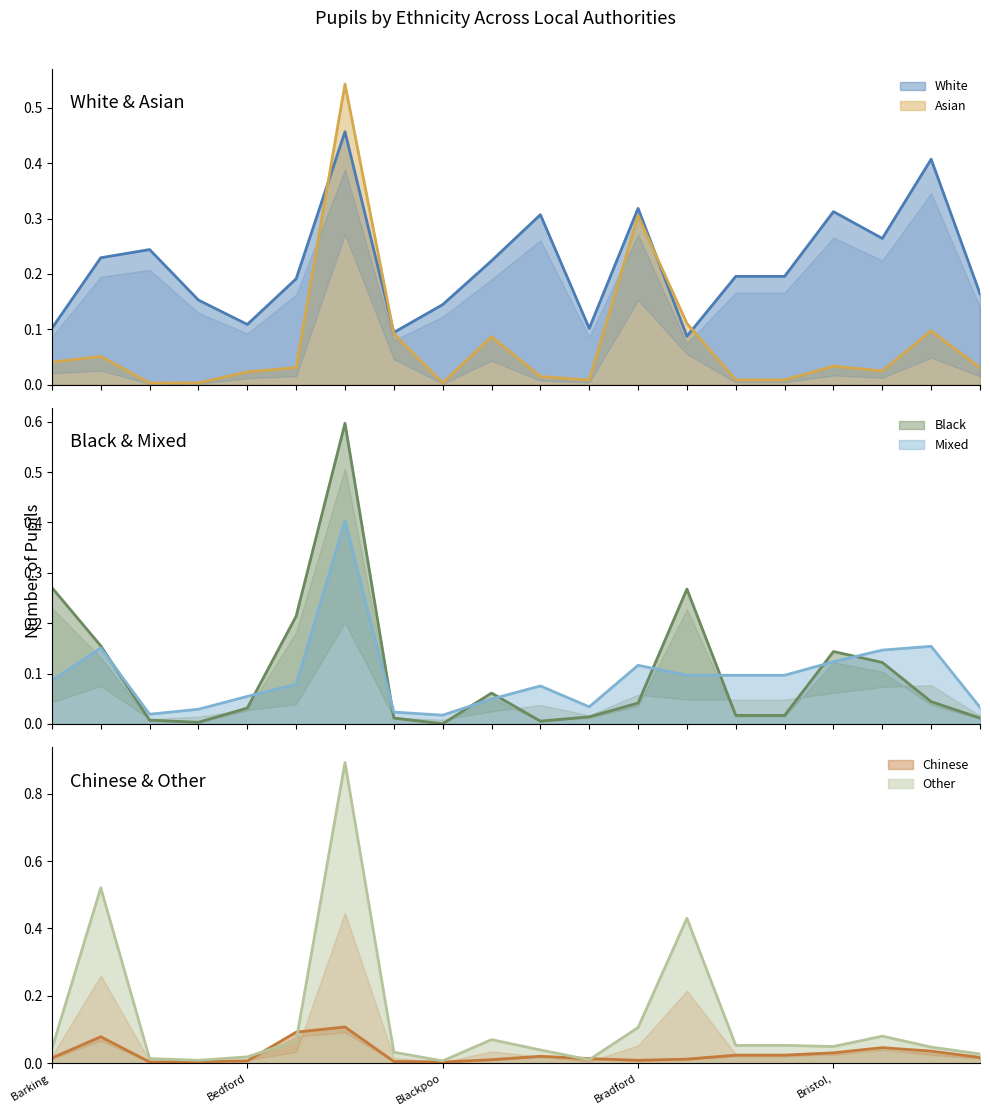

How many series are shown in this chart?

6